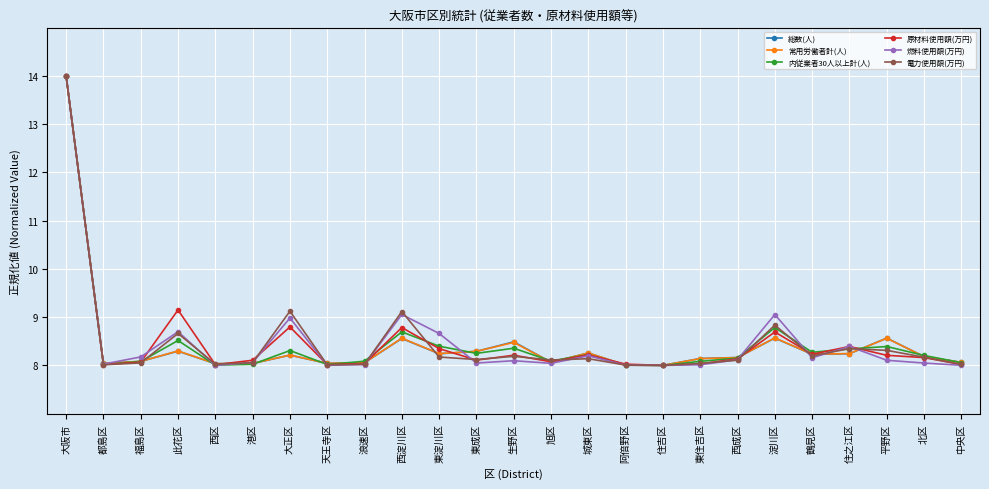

How many lines are shown in the chart?

6